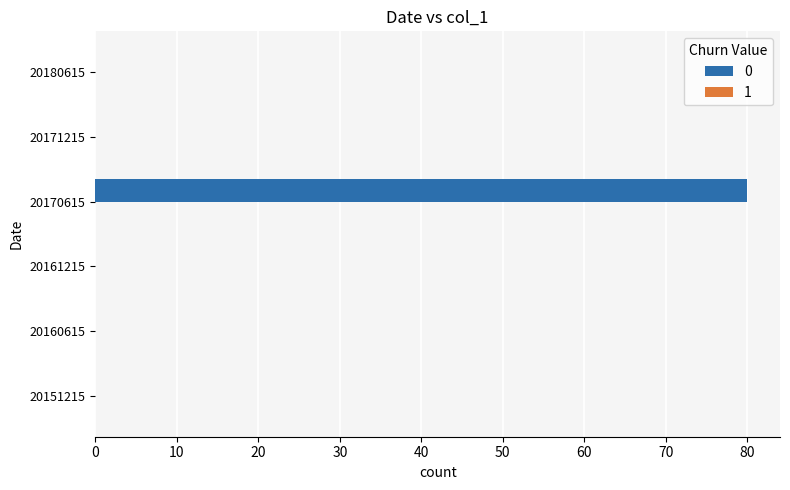

What is the change in value from 20160615 to 20170615?

+80